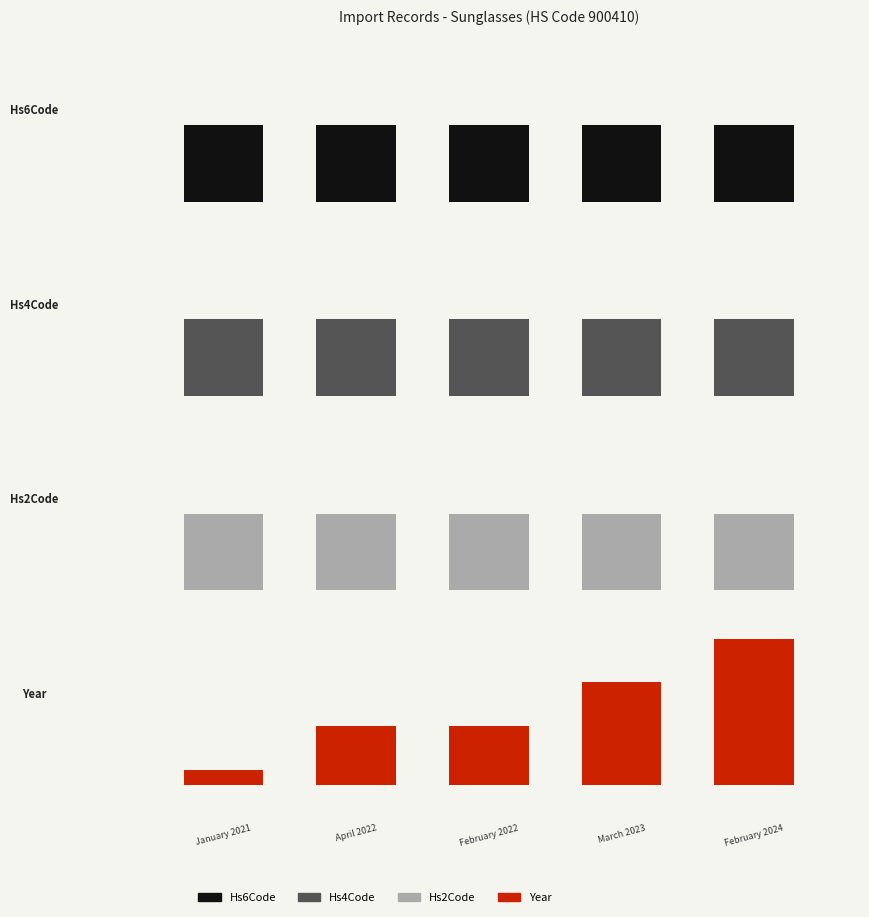

At 3, list the series in order from largest to smallest.

Year, Hs6Code, Hs4Code, Hs2Code